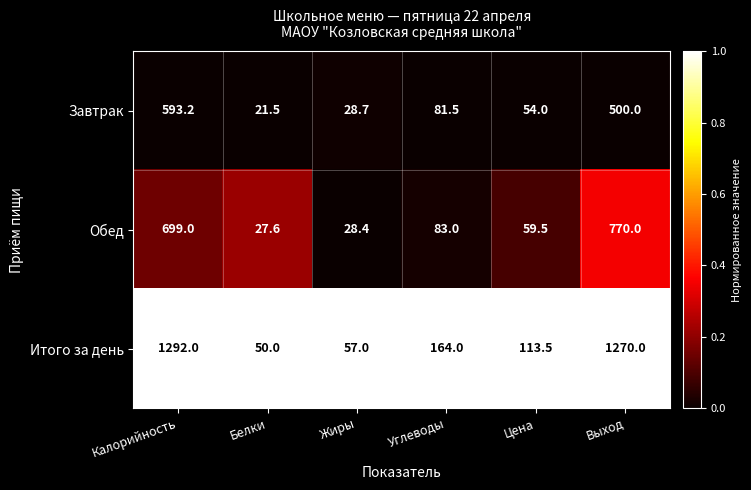

The value of Итого за день at Калорийность is 450.3. True or false?

False